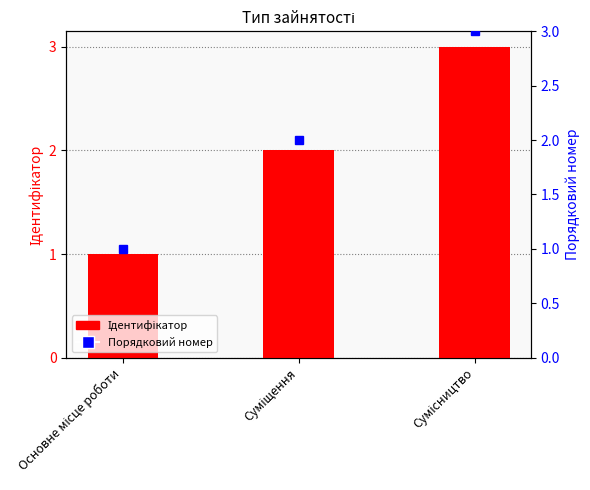

Reading right to left, transcribe all the data shown in this chart.

Сумісництво=3	Суміщення=2	Основне місце роботи=1